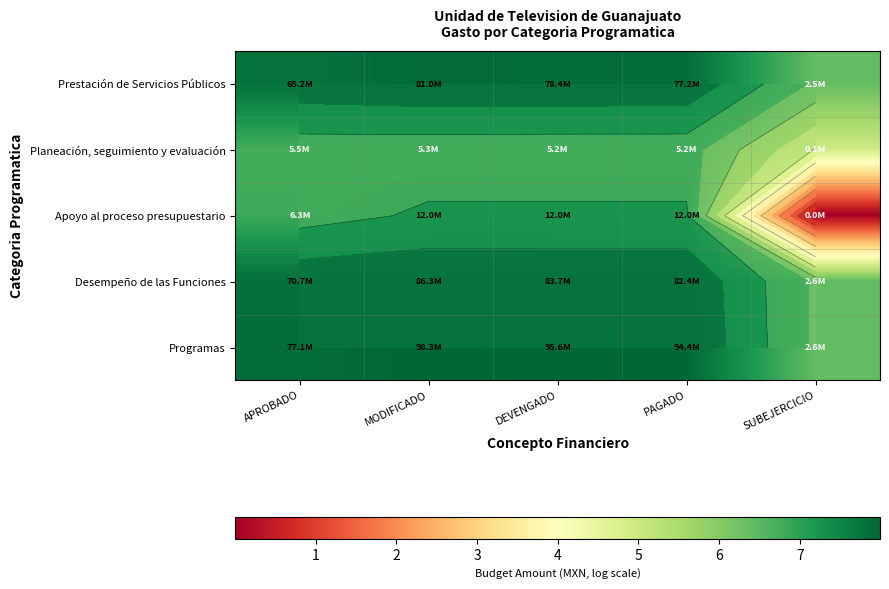

How many values in the Programas series are below 7?

1